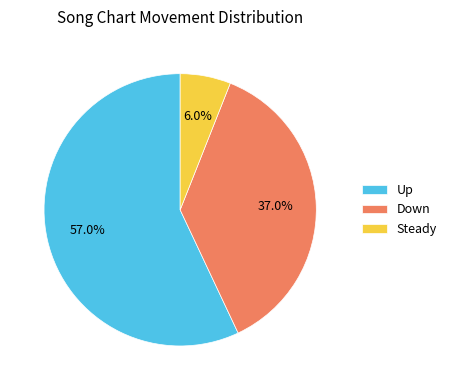

What is the majority slice?

Up